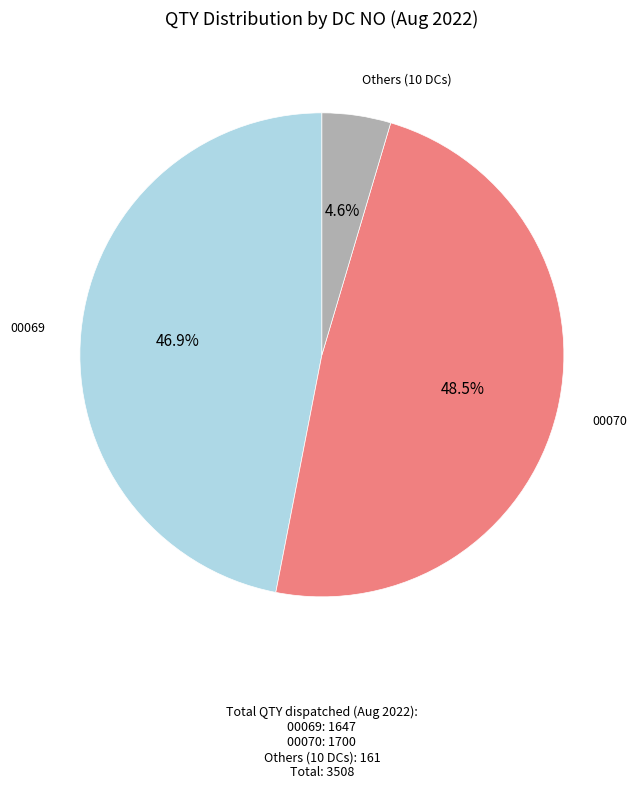

Approximately how many times larger is the value at 00069 compared to 00070?

1.0